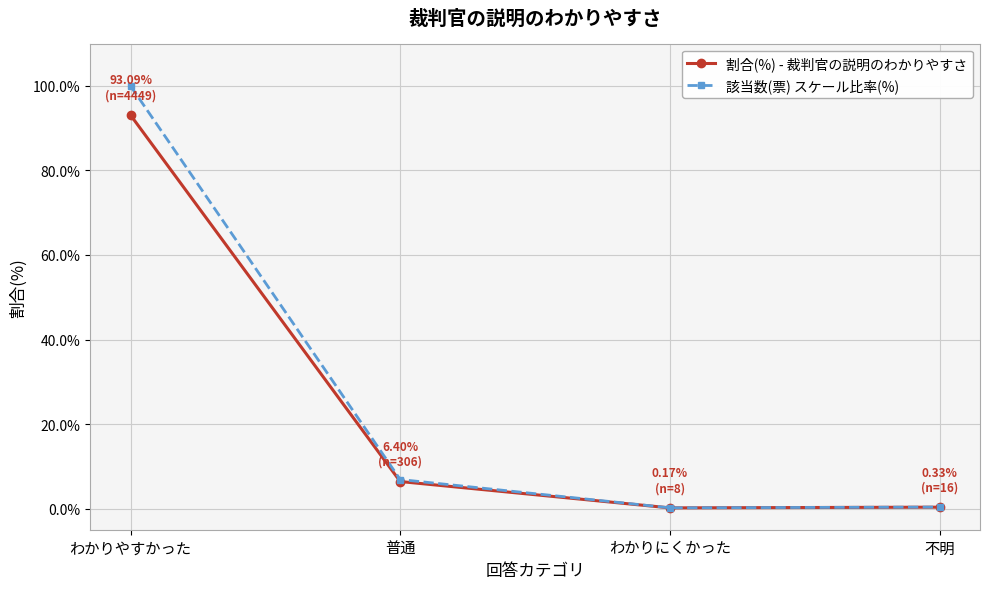

In 該当数(票) スケール比率(%), how many points are lower than both neighbors (excluding endpoints)?

1